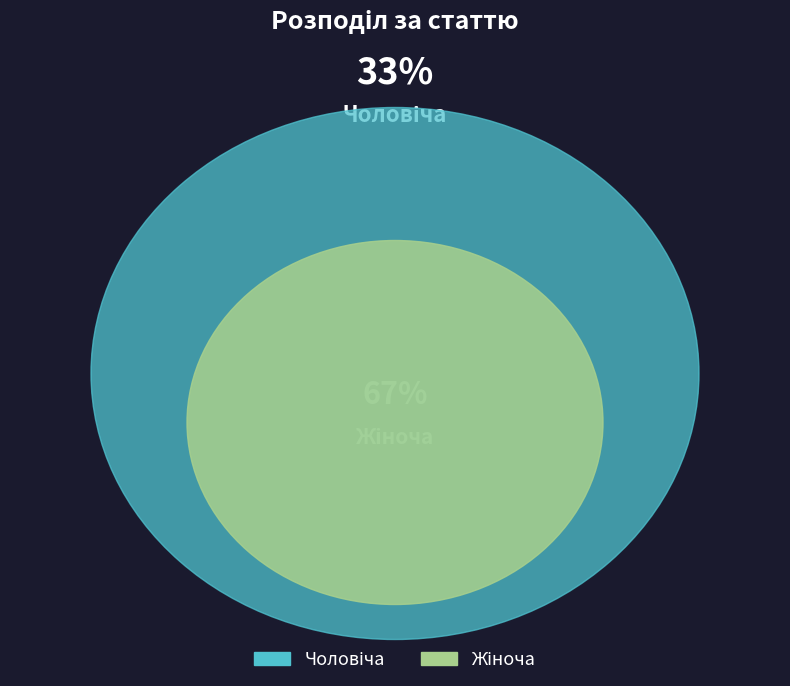

How many segments does this pie chart have?

2